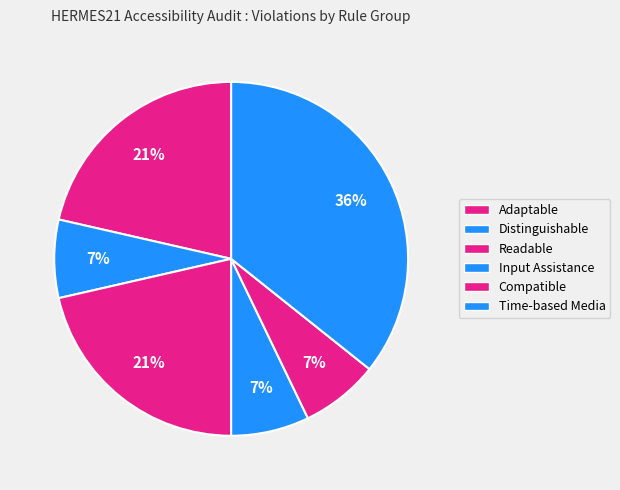

Count the number of slices in the pie.

6